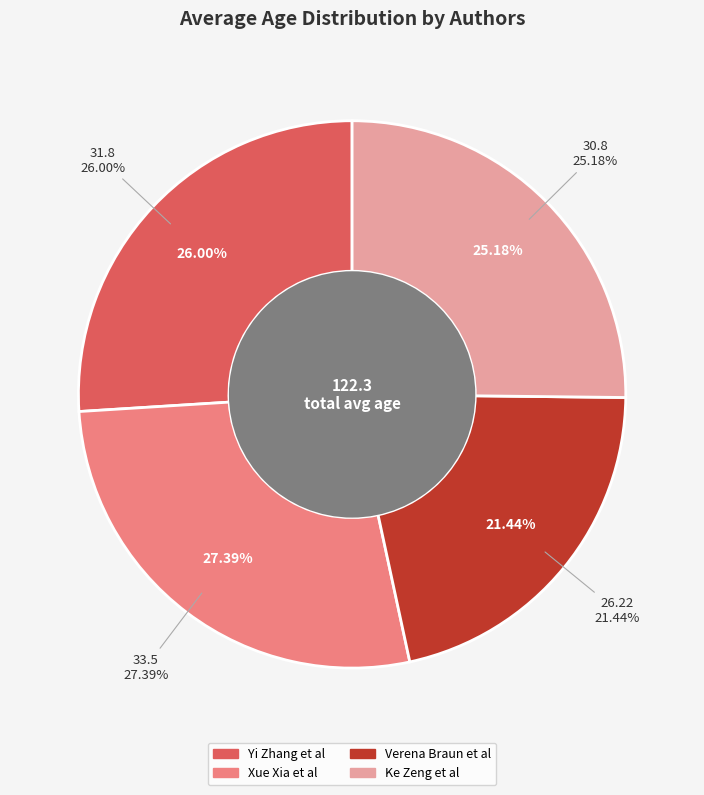

What percentage is the Xue Xia et al slice, to the nearest percent?

27%